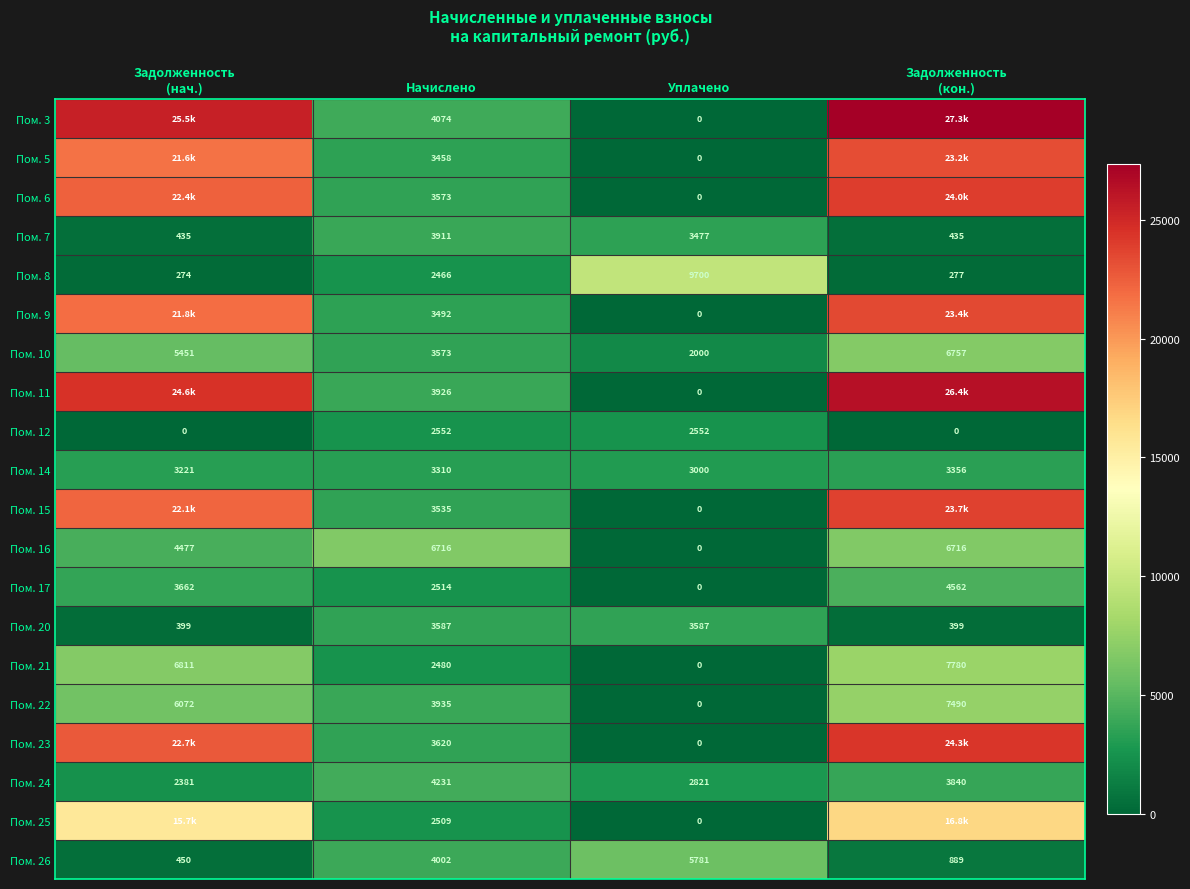

At which label does Пом. 24 reach its peak?

Начислено